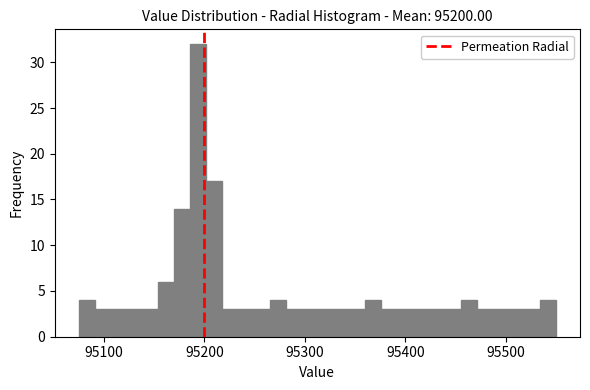

Read against the x-axis, roughly where is the centre of the tallest bar?

95190